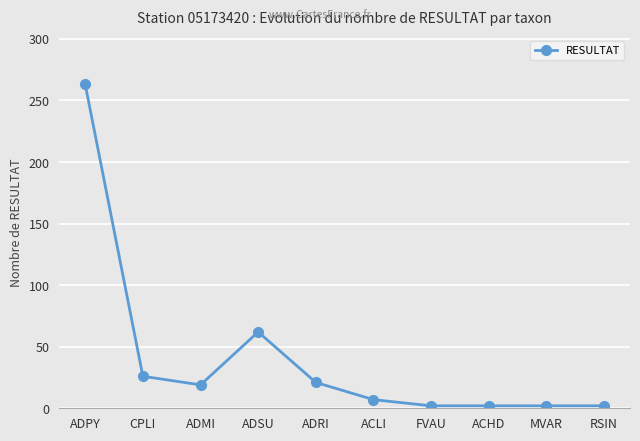

What is the ratio of the value at FVAU to the value at ADRI?

0.1